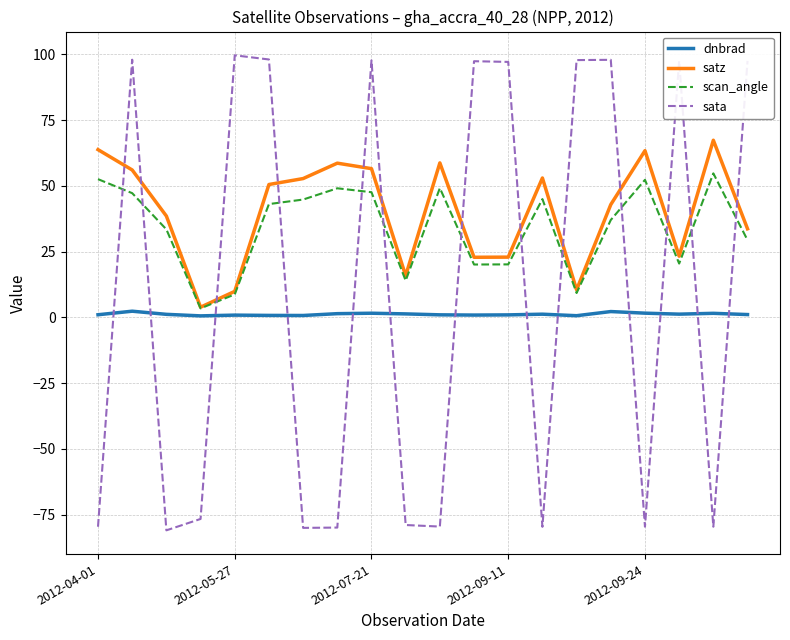

List the series in order of their overall mean, lowest first.

dnbrad, sata, scan_angle, satz